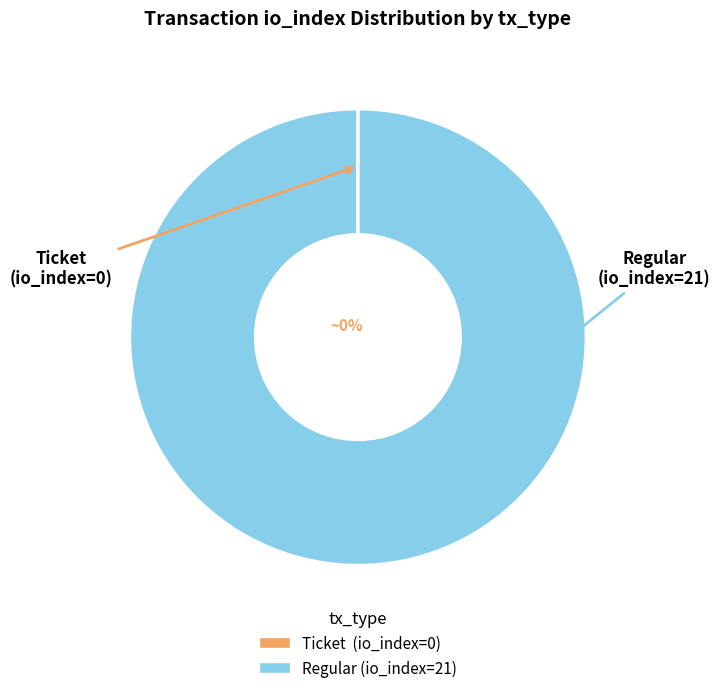

To the nearest percent, what is the combined percentage of Ticket (io_index=0) and Regular (io_index=21)?

100%